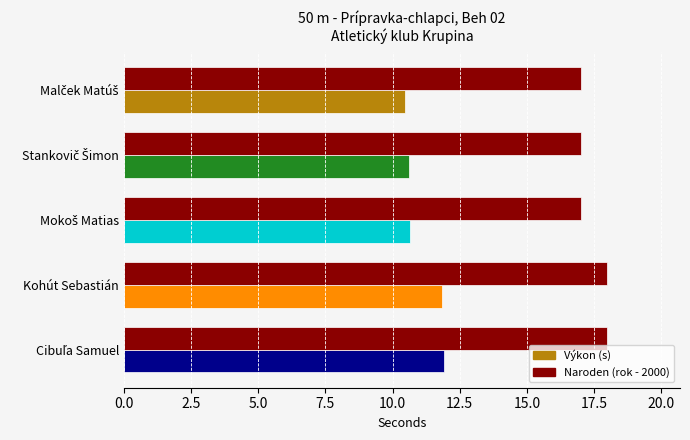

How many bars are there in total?

5